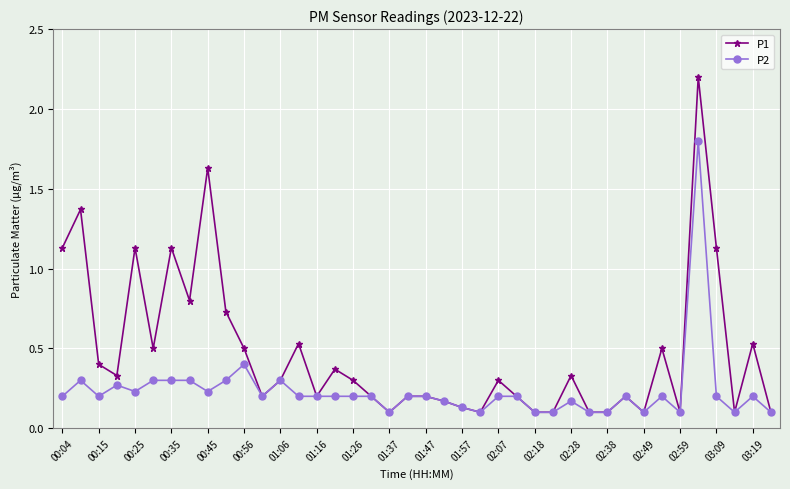

What is the maximum value for P2?

1.8